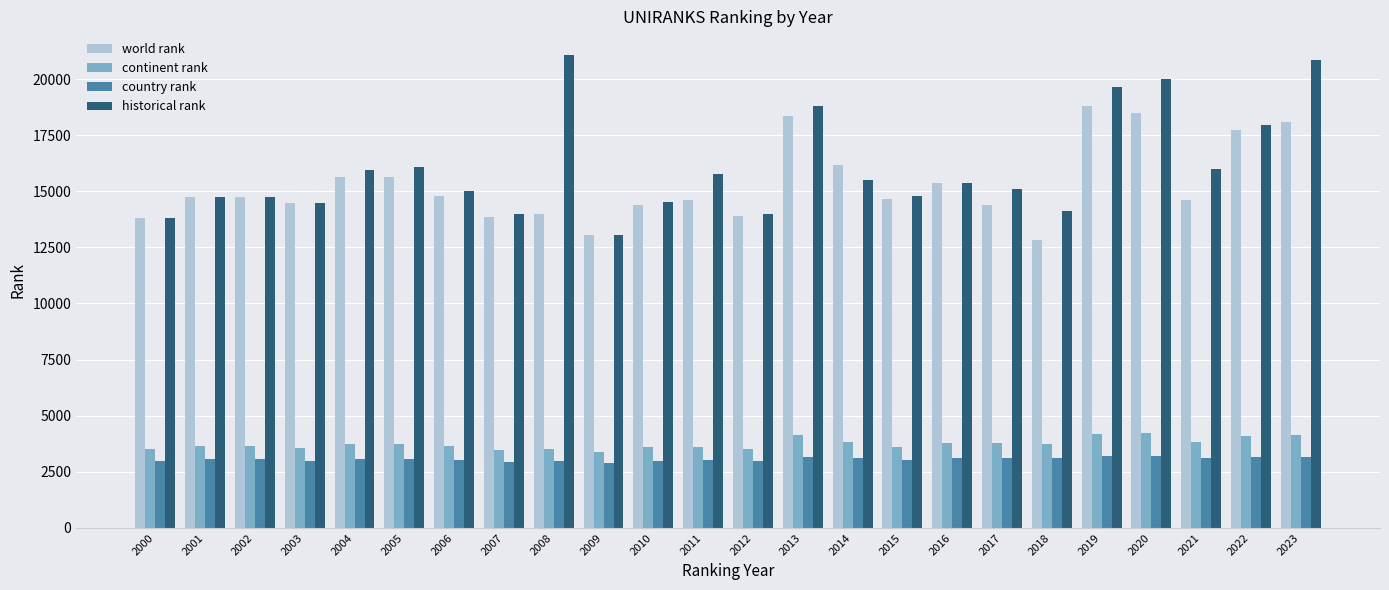

How many bars are there in each group?

4